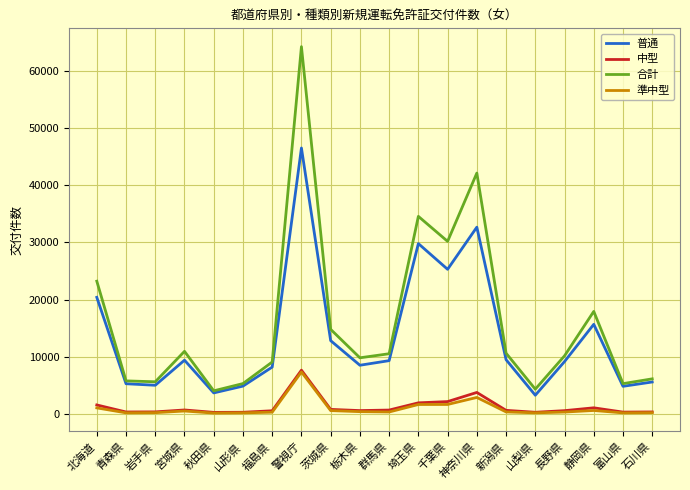

At how many categories does at least one series exceed 31315?

3